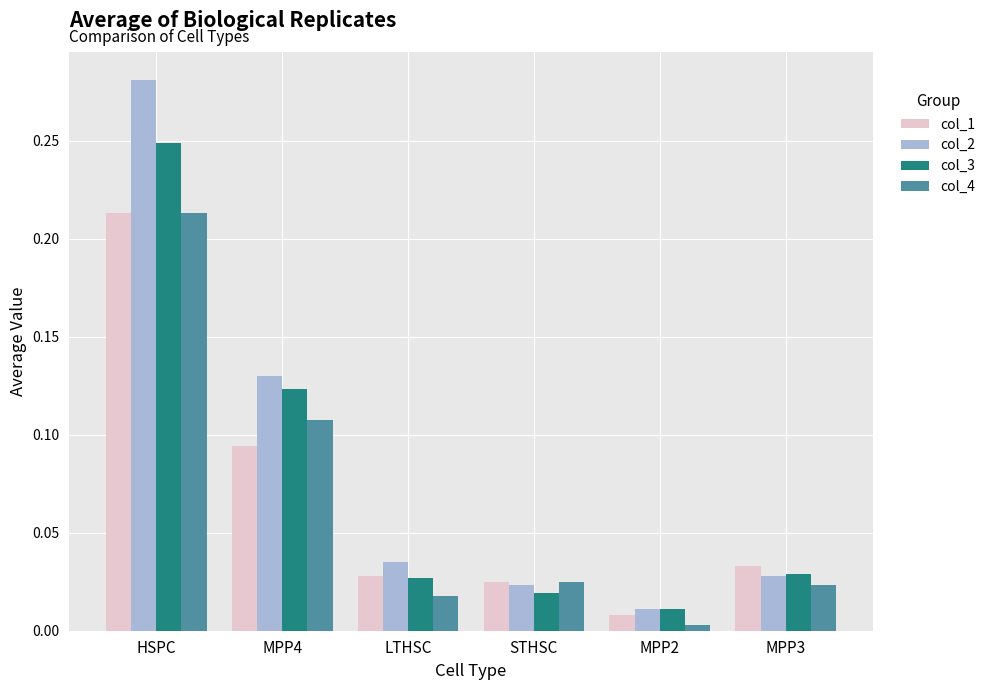

At which category is the sum across all series the highest?

HSPC